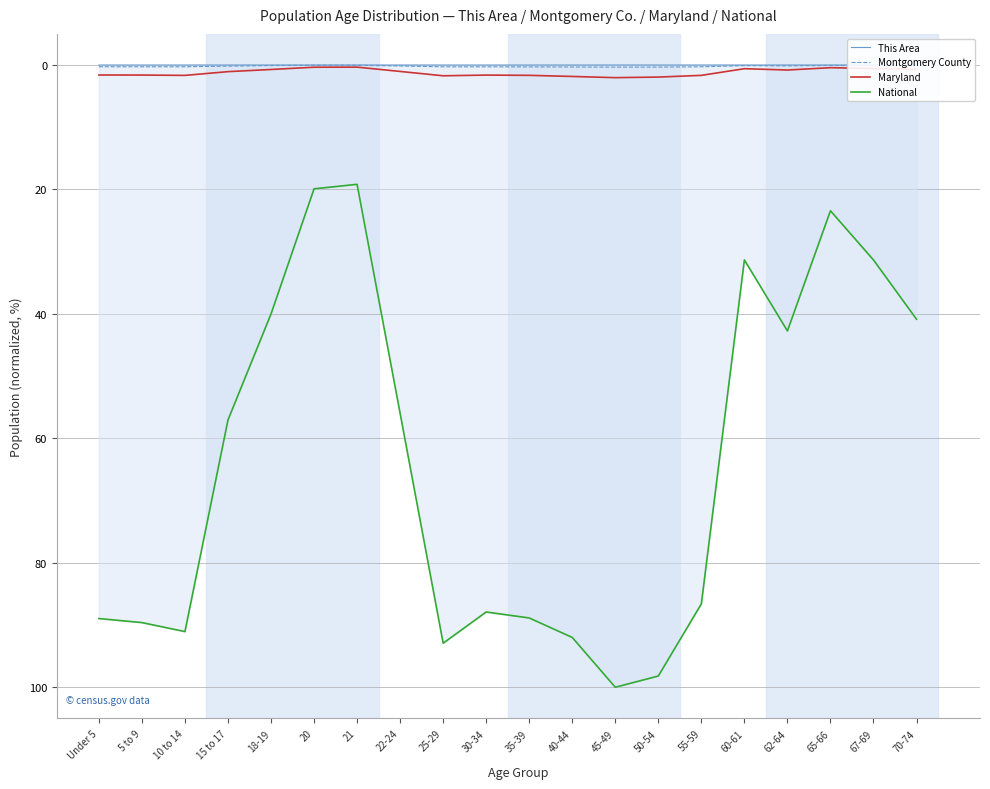

Is this an area chart (filled region under the line)?

No